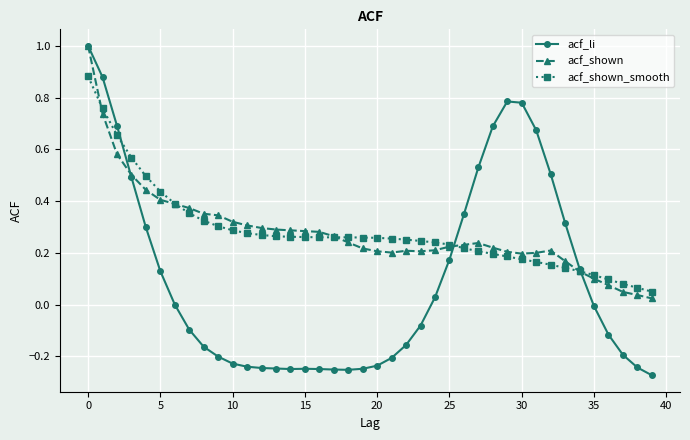

True or false: acf_shown has more than 1 points higher than both neighbors.

True